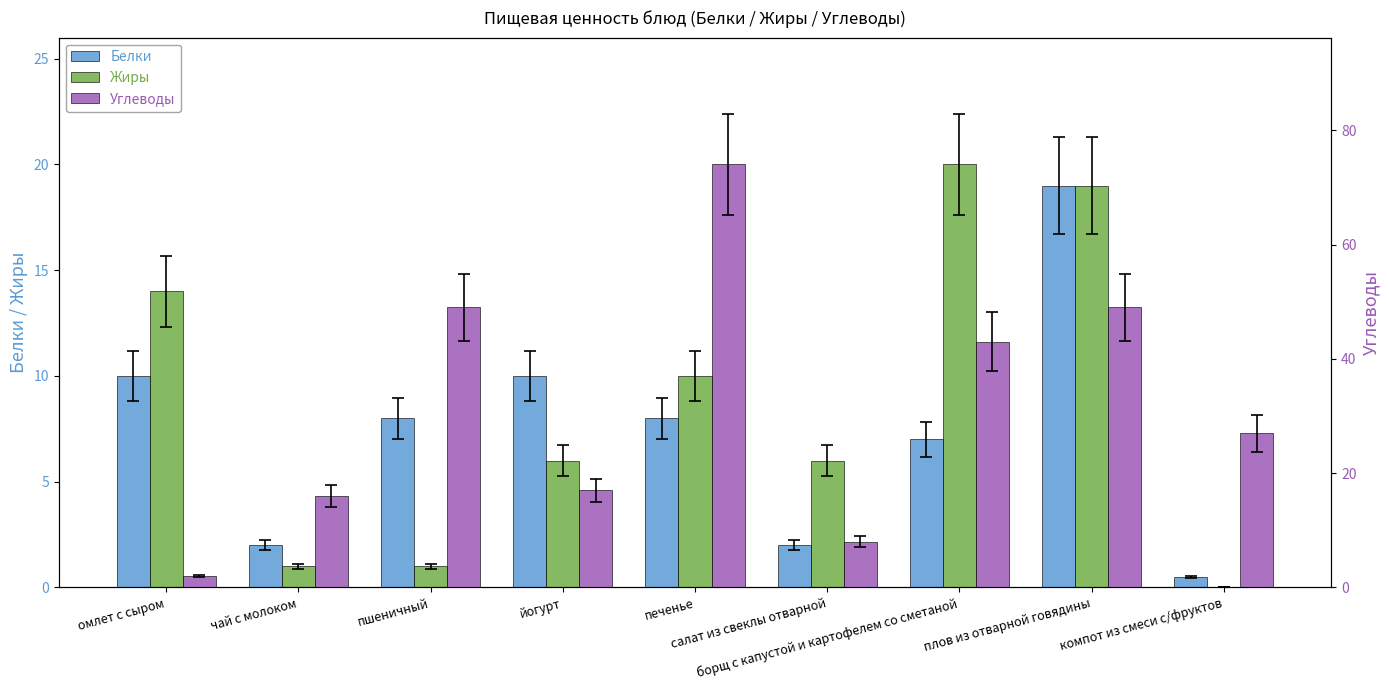

Where is Углеводы nearest to the value 38?

борщ с капустой и картофелем со сметаной